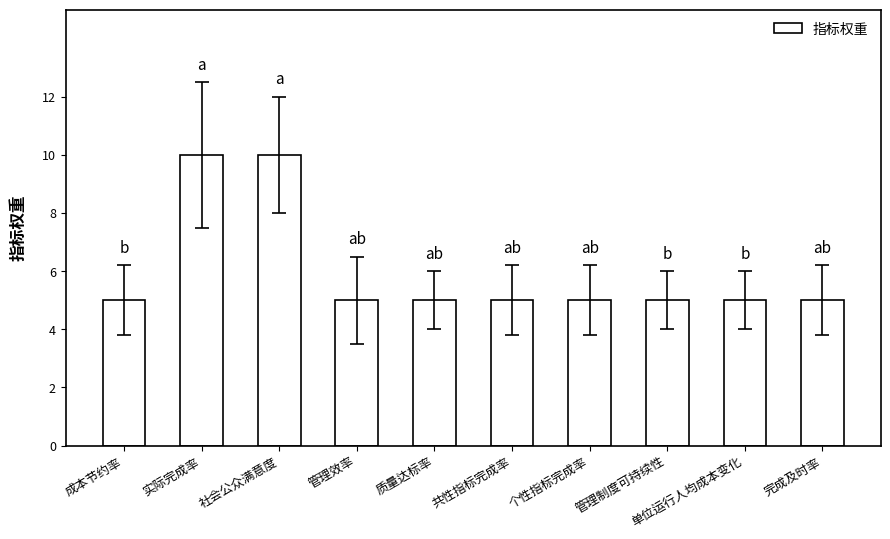

What is the label of the 10th bar from the right?

成本节约率